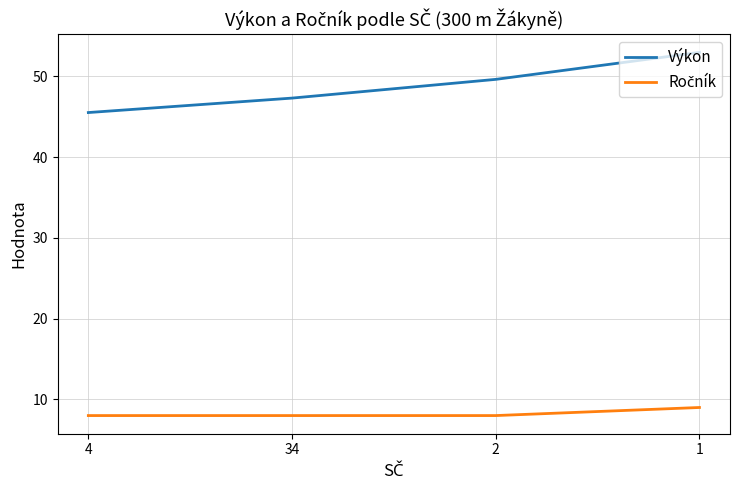

Between 2 and 1, which series saw the biggest shift?

Výkon